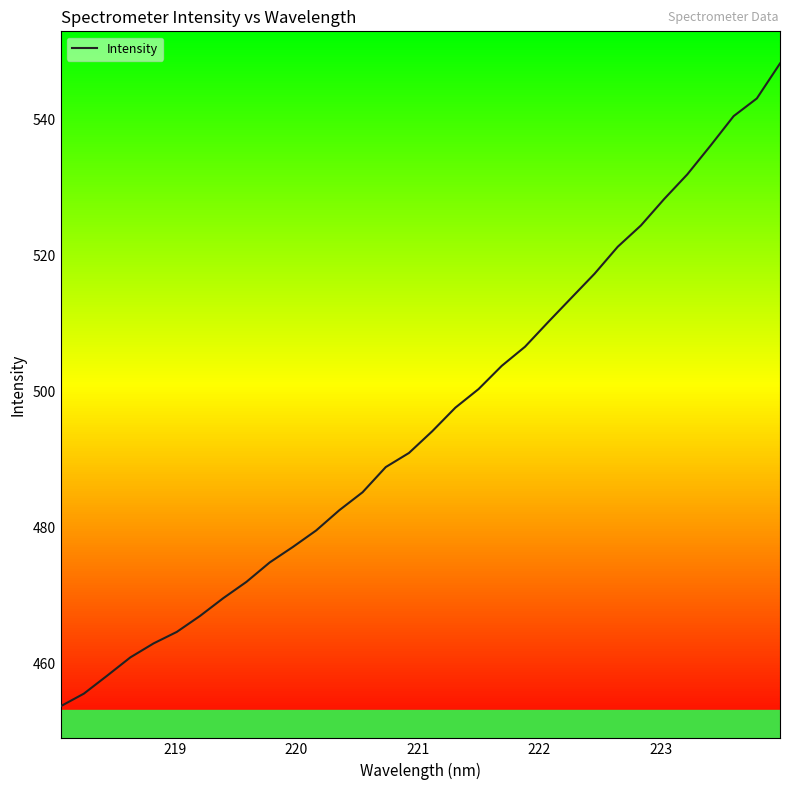

True or false: the data has more than 2 interior local peaks.

False